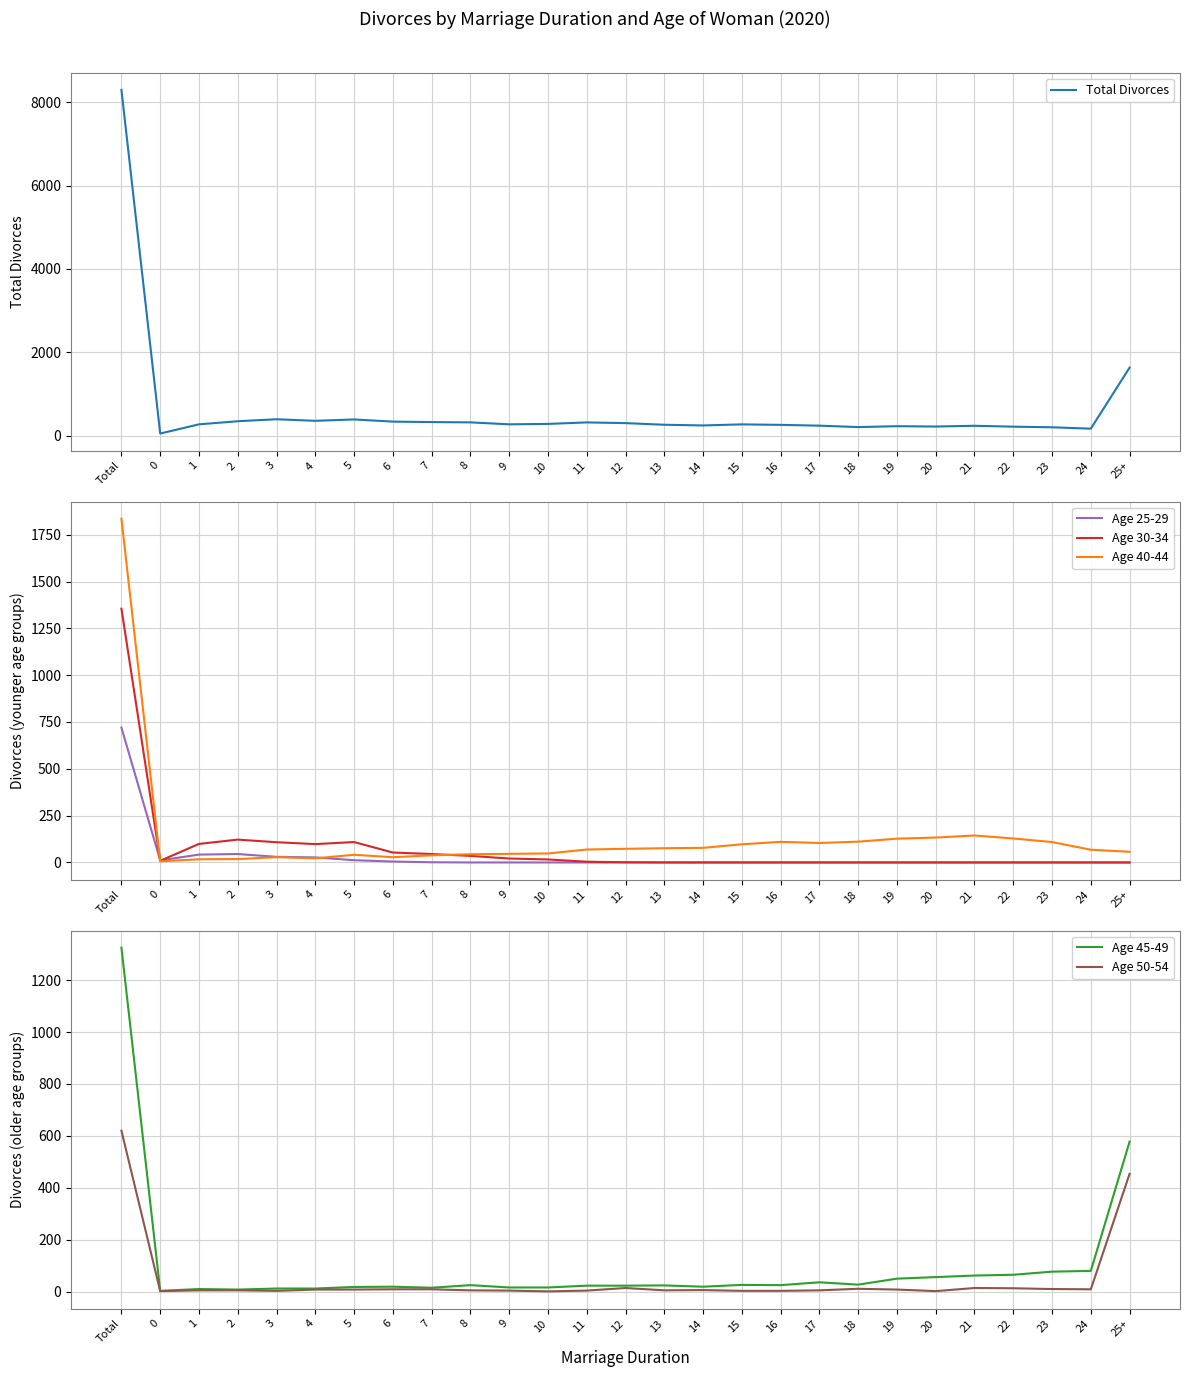

How many data points does each series have?

27